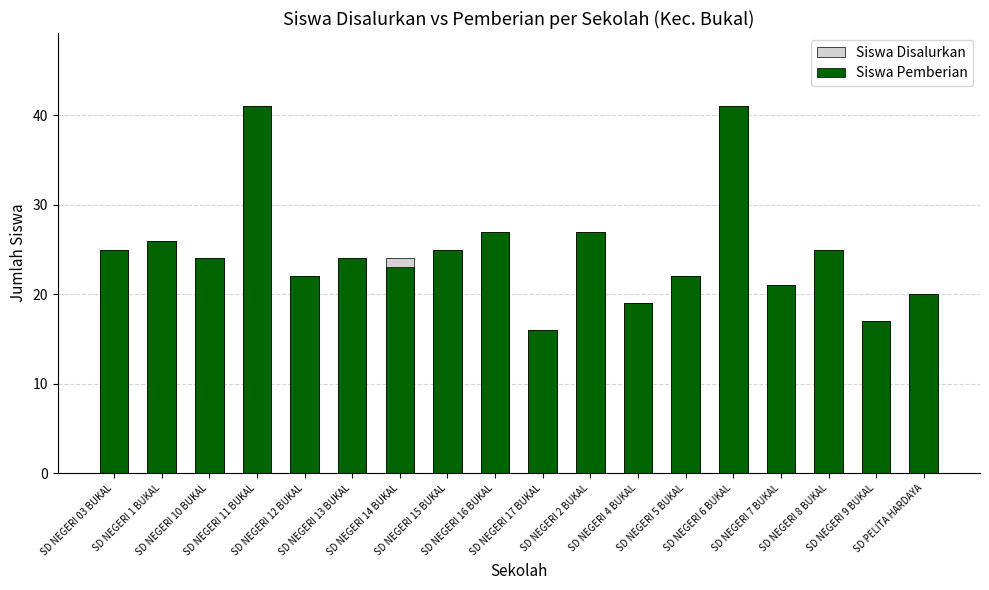

What is the value of the Siswa Pemberian bar at the 4th from the left?

41